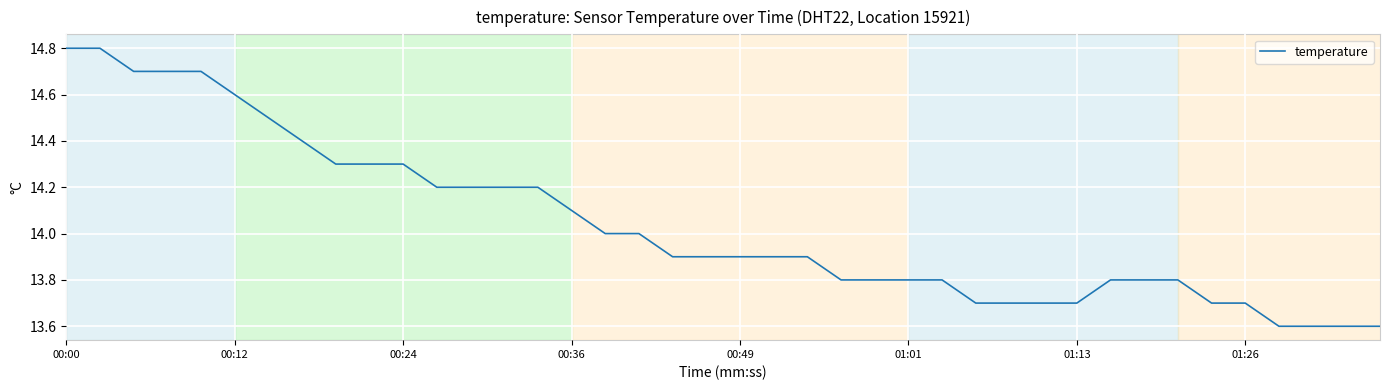

What is the greatest value displayed?

14.8